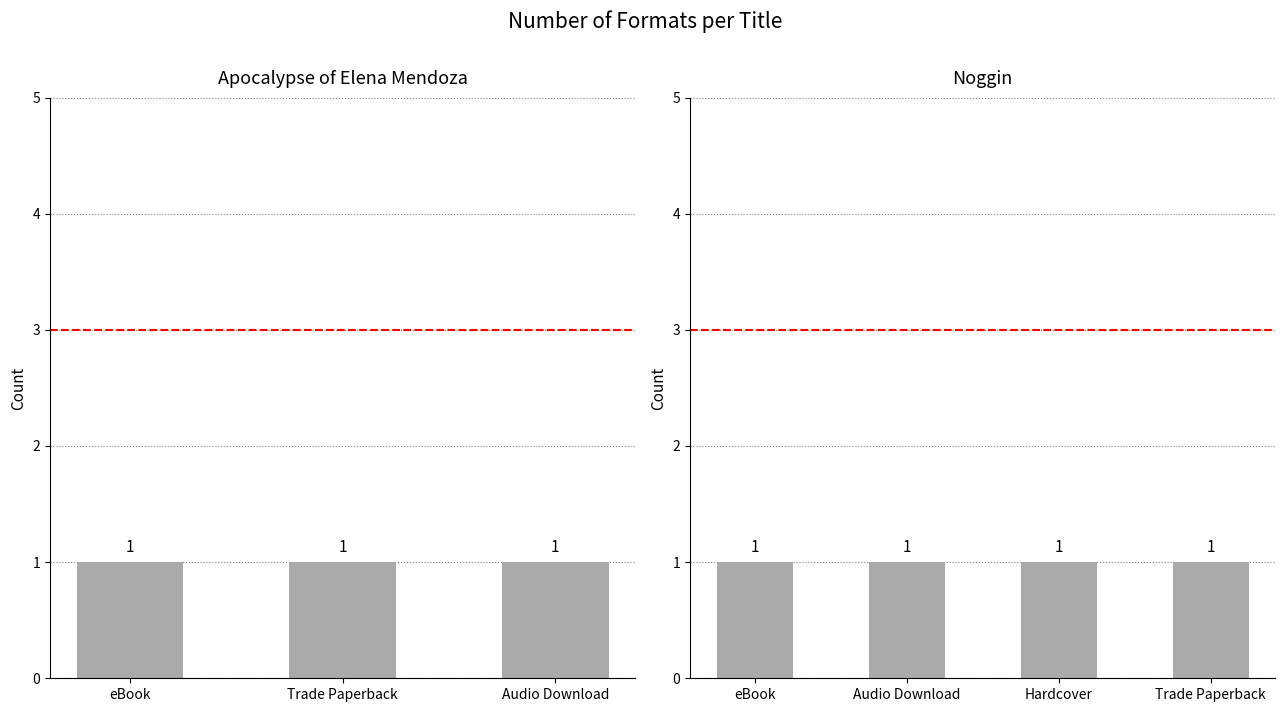

Between eBook and Trade Paperback, which series saw the biggest shift?

Apocalypse of Elena Mendoza